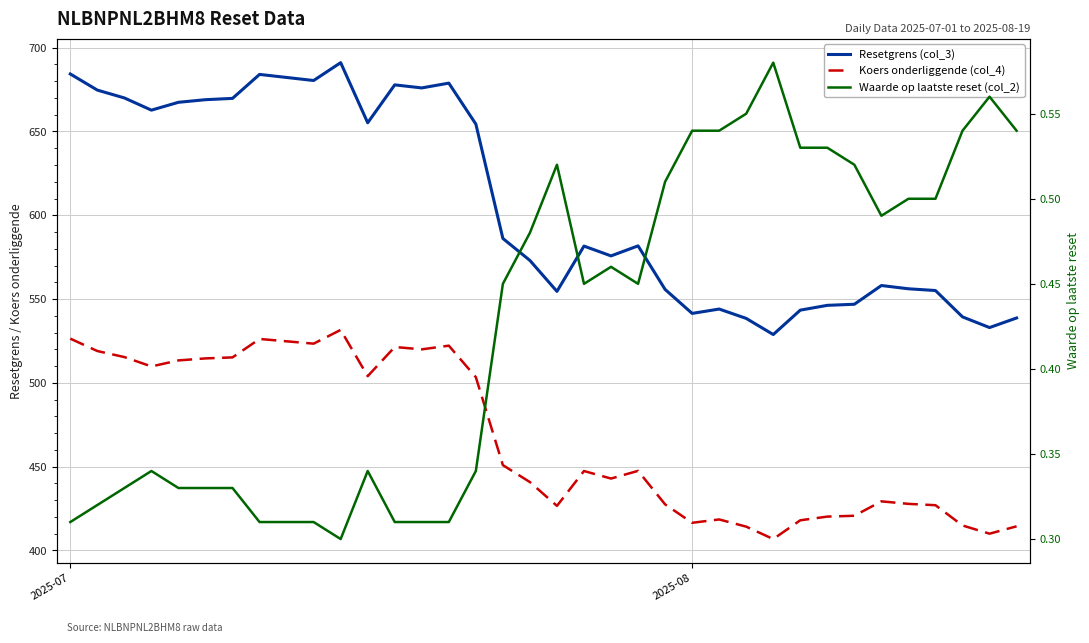

How many lines are shown in the chart?

3